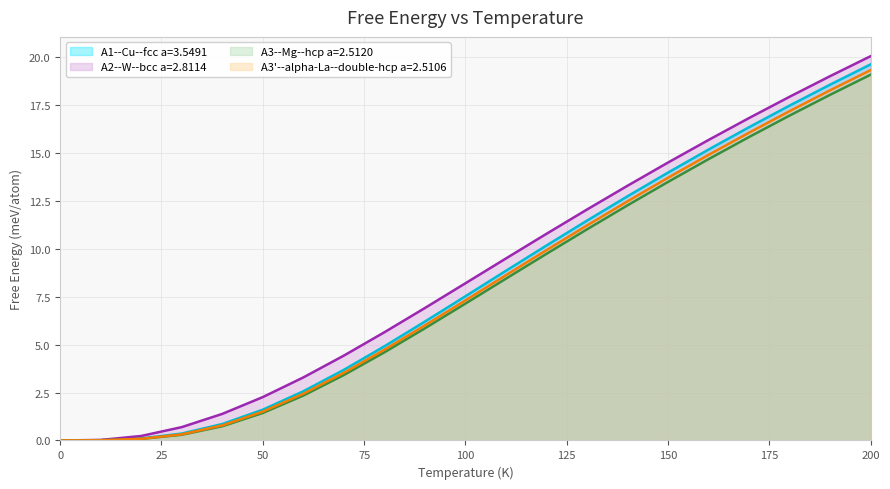

What is the maximum value shown in the chart?

20.1